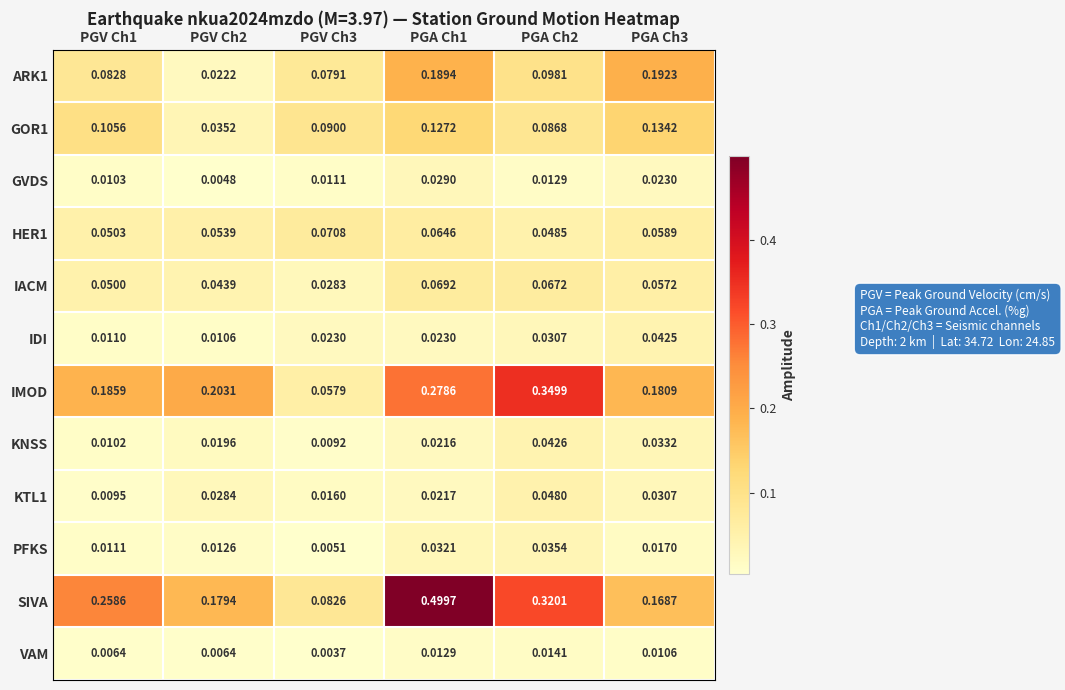

Is the value of IACM at PGA Ch3 greater than the value of GOR1 at PGV Ch1?

No